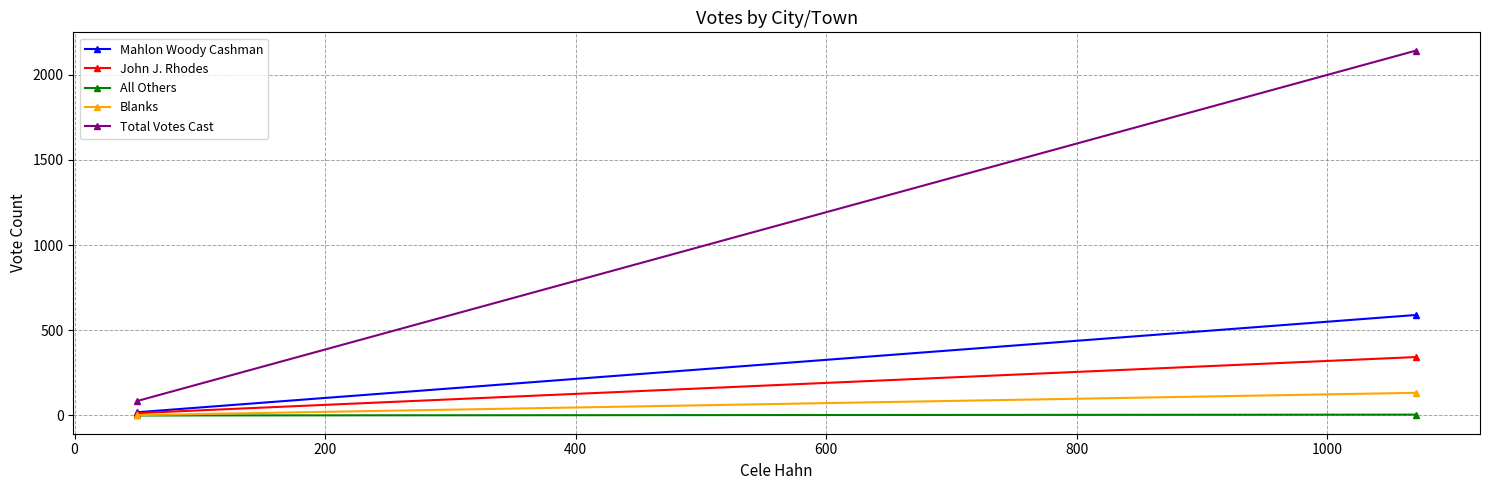

What is the average value of the All Others series?

2